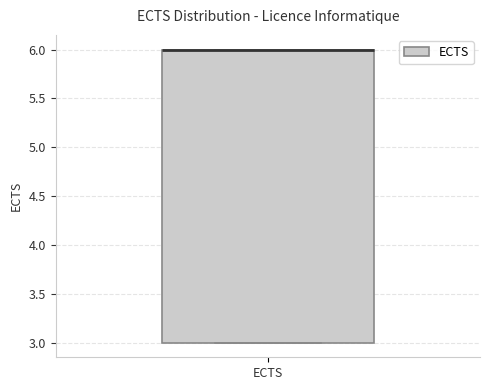

Where is the upper edge of the box for ECTS on the y-axis? The values are not printed on the chart, so give them approximately, as read against the axis.

6